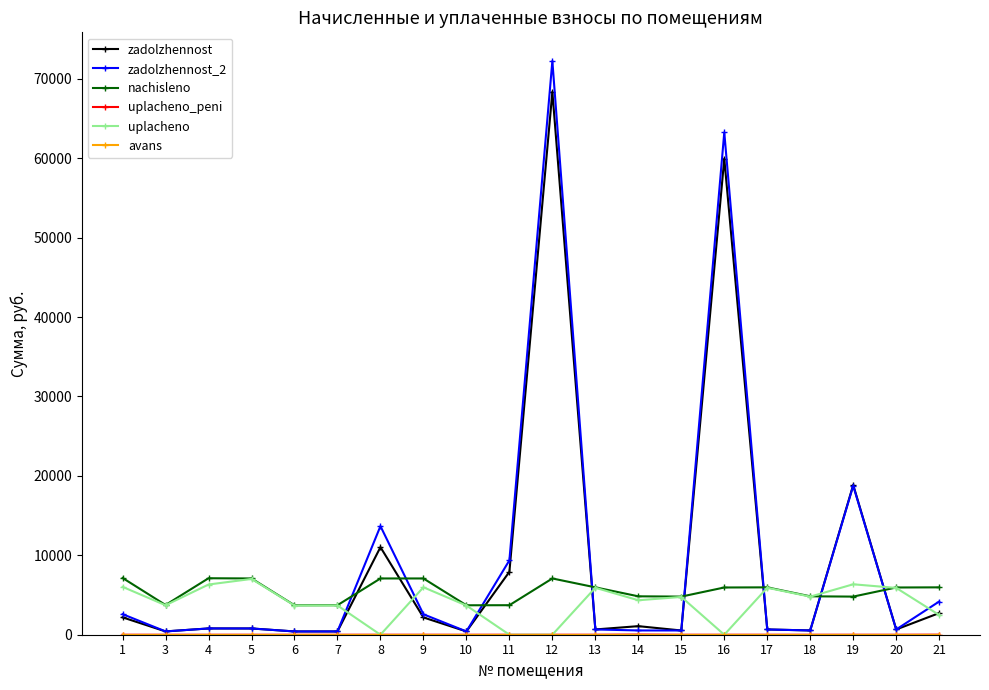

Which series has the largest range (max minus min)?

zadolzhennost_2